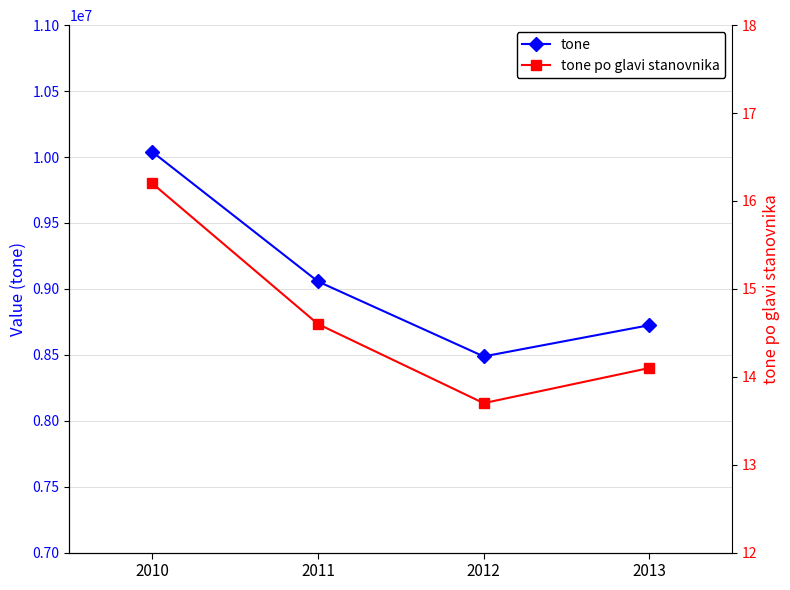

Which has a higher value, 2012 or 2013?

2013